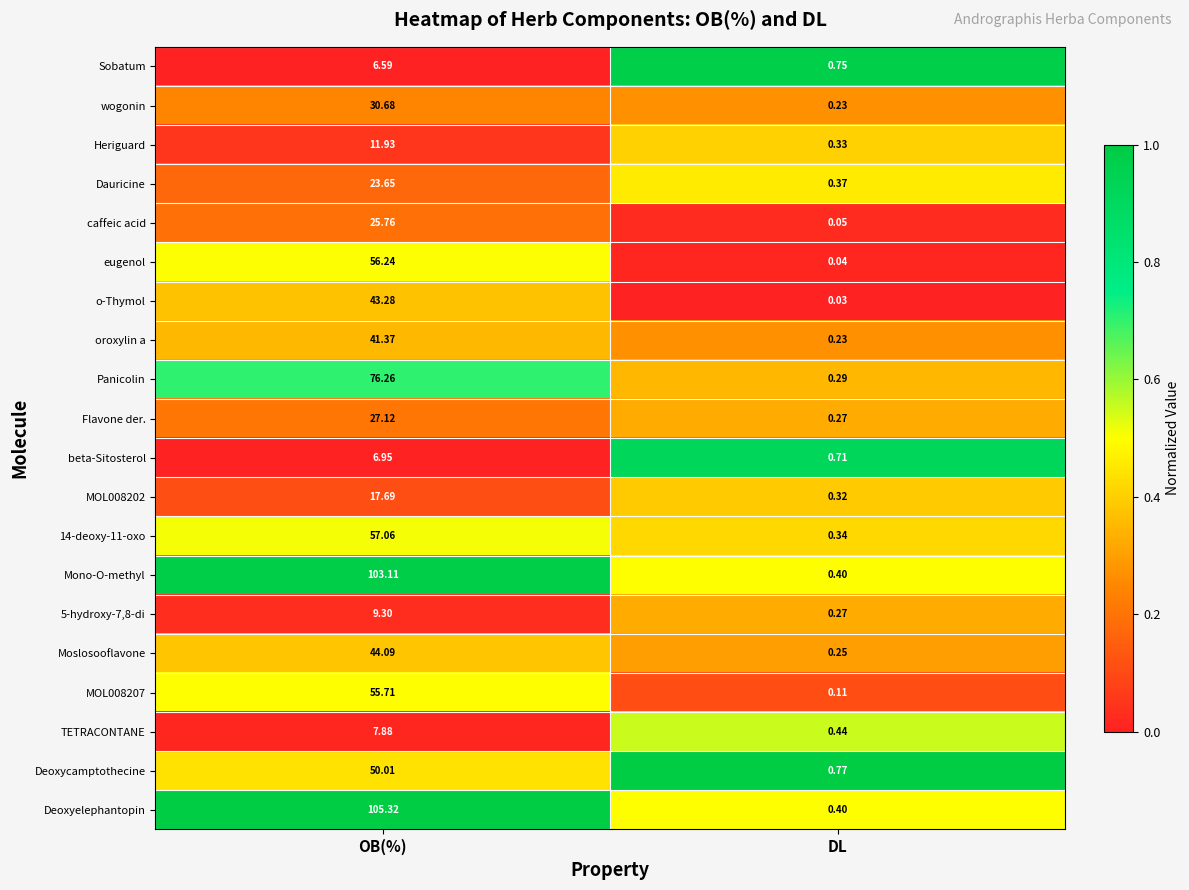

Which series changed the most between OB(%) and DL?

Deoxyelephantopin